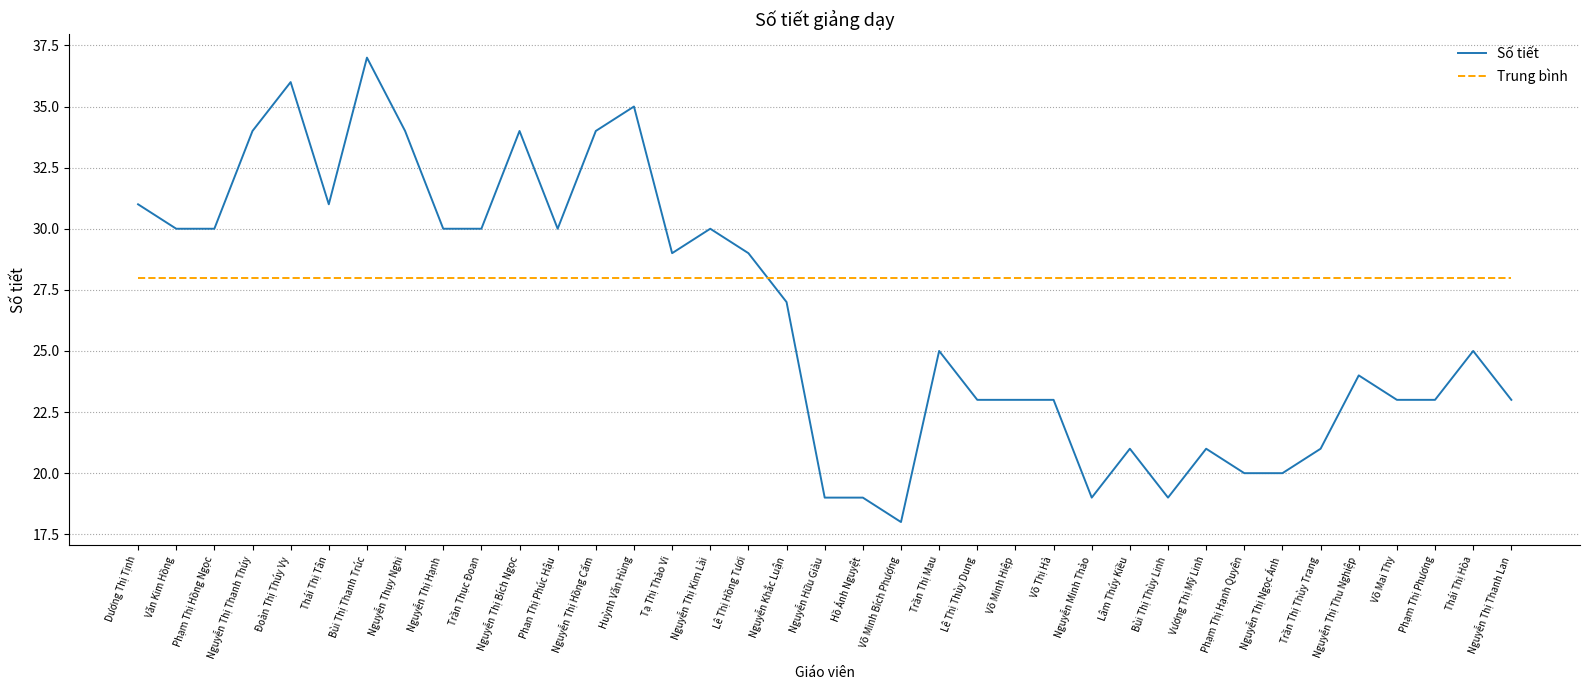

Reading left to right, what are all the values shown in this chart?

Số tiết: 31	30	30	34	36	31	37	34	30	30	34	30	34	35	29	30	29	27	19	19	18	25	23	23	23	19	21	19	21	20	20	21	24	23	23	25	23
Trung bình: 28	28	28	28	28	28	28	28	28	28	28	28	28	28	28	28	28	28	28	28	28	28	28	28	28	28	28	28	28	28	28	28	28	28	28	28	28